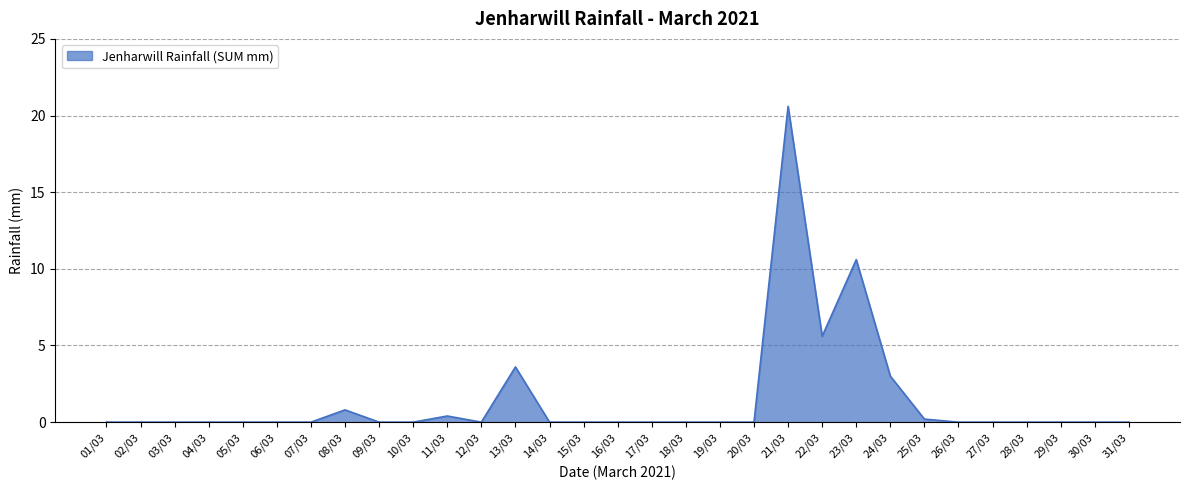

What is the maximum value shown in the chart?

20.6